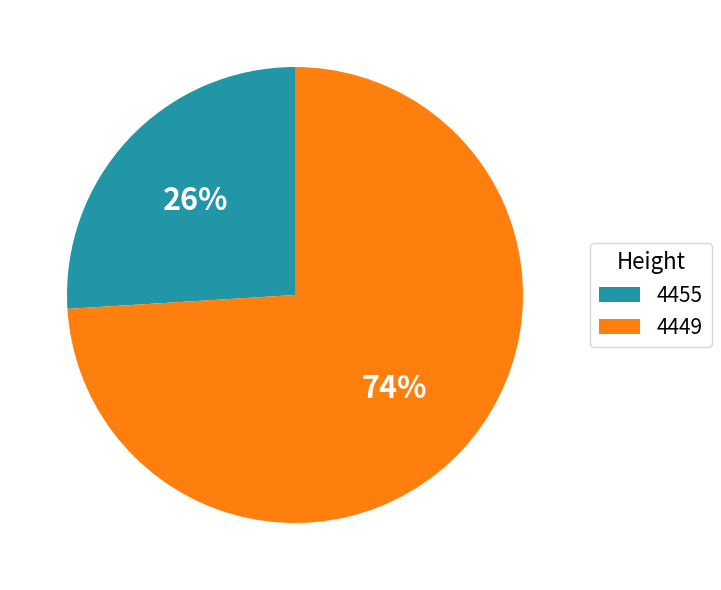

To the nearest percent, what percentage of the pie is 4449?

74%